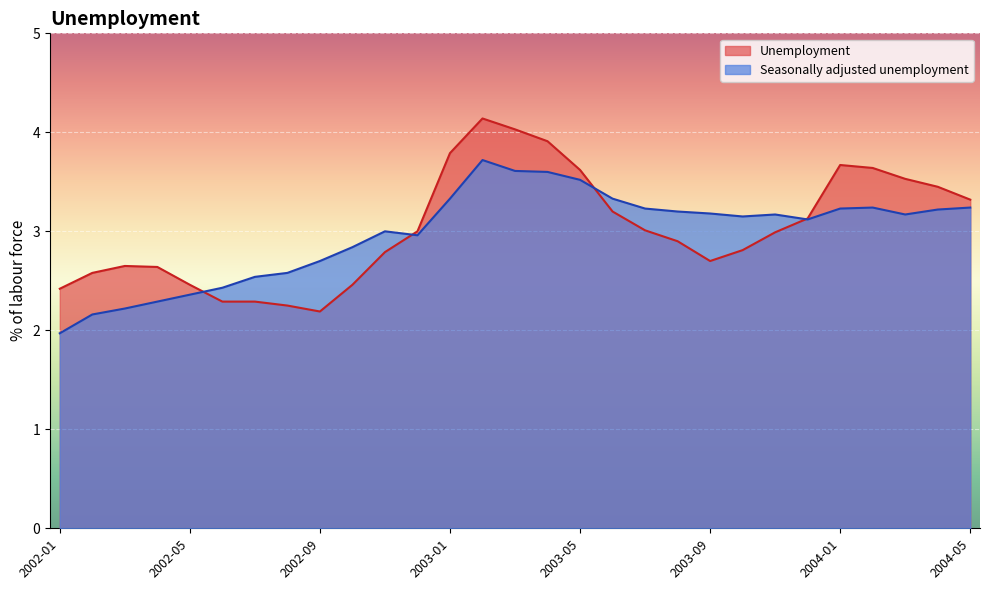

In Seasonally adjusted unemployment, how many points are lower than both neighbors (excluding endpoints)?

4